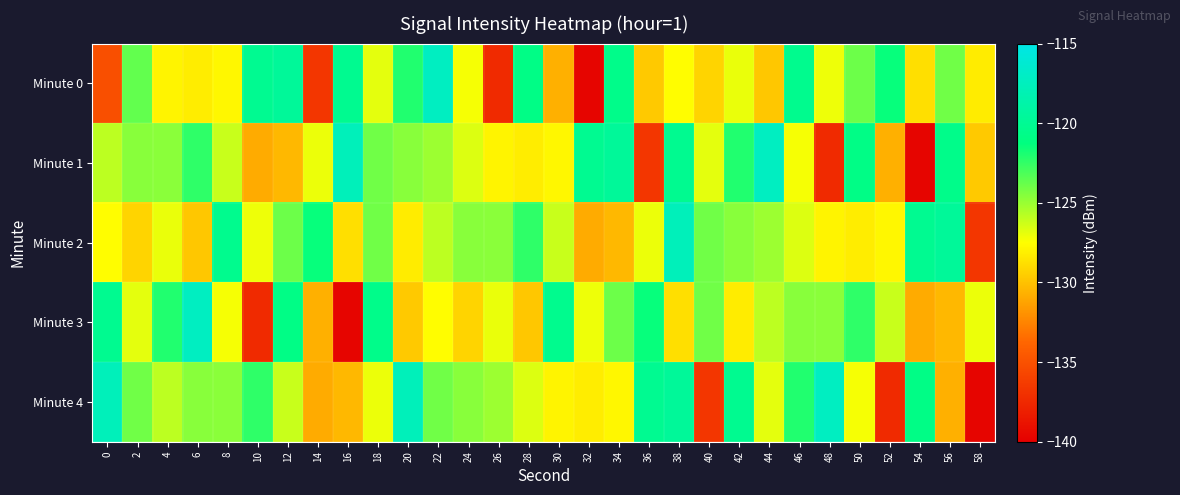

Reading right to left, extract all data points from this chart.

Minute 0: 58=-128.3	56=-124.0	54=-128.8	52=-121.4	50=-123.9	48=-127.1	46=-120.3	44=-129.8	42=-127.0	40=-129.3	38=-127.6	36=-129.7	34=-120.6	32=-139.6	30=-130.7	28=-120.8	26=-137.4	24=-127.3	22=-117.2	20=-122.1	18=-126.8	16=-120.2	14=-136.6	12=-119.6	10=-120.2	8=-127.8	6=-128.2	4=-127.9	2=-123.6	0=-135.1
Minute 1: 58=-129.7	56=-120.6	54=-139.6	52=-130.7	50=-120.8	48=-137.4	46=-127.3	44=-117.2	42=-122.1	40=-126.8	38=-120.2	36=-136.6	34=-119.6	32=-120.2	30=-127.8	28=-128.2	26=-127.9	24=-126.6	22=-125.1	20=-124.6	18=-124.0	16=-117.7	14=-127.0	12=-130.4	10=-130.9	8=-126.2	6=-122.4	4=-124.7	2=-124.6	0=-125.9
Minute 2: 58=-136.6	56=-119.6	54=-120.2	52=-127.8	50=-128.2	48=-127.9	46=-126.6	44=-125.1	42=-124.6	40=-124.0	38=-117.7	36=-127.0	34=-130.4	32=-130.9	30=-126.2	28=-122.4	26=-124.7	24=-124.6	22=-125.9	20=-128.3	18=-124.0	16=-128.8	14=-121.4	12=-123.9	10=-127.1	8=-120.3	6=-129.8	4=-127.0	2=-129.3	0=-127.6
Minute 3: 58=-127.0	56=-130.4	54=-130.9	52=-126.2	50=-122.4	48=-124.7	46=-124.6	44=-125.9	42=-128.3	40=-124.0	38=-128.8	36=-121.4	34=-123.9	32=-127.1	30=-120.3	28=-129.8	26=-127.0	24=-129.3	22=-127.6	20=-129.7	18=-120.6	16=-139.6	14=-130.7	12=-120.8	10=-137.4	8=-127.3	6=-117.2	4=-122.1	2=-126.8	0=-120.2
Minute 4: 58=-139.6	56=-130.7	54=-120.8	52=-137.4	50=-127.3	48=-117.2	46=-122.1	44=-126.8	42=-120.2	40=-136.6	38=-119.6	36=-120.2	34=-127.8	32=-128.2	30=-127.9	28=-126.6	26=-125.1	24=-124.6	22=-124.0	20=-117.7	18=-127.0	16=-130.4	14=-130.9	12=-126.2	10=-122.4	8=-124.7	6=-124.6	4=-125.9	2=-124.0	0=-117.7